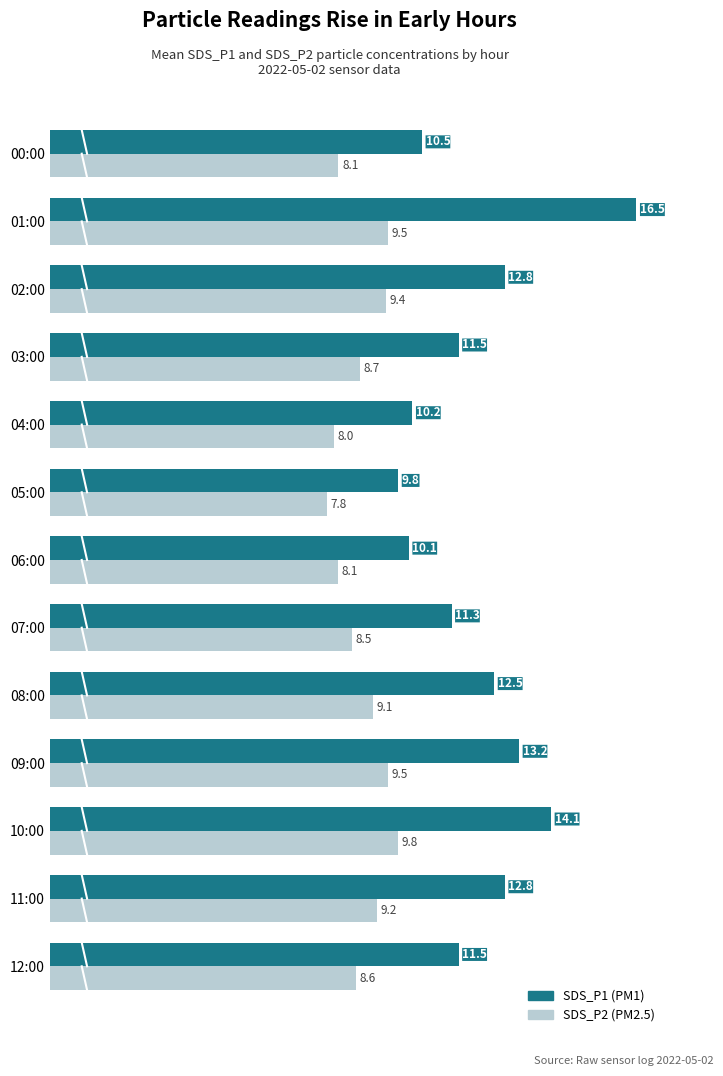

What is the spread (max minus min) of values at 06:00?

2.0